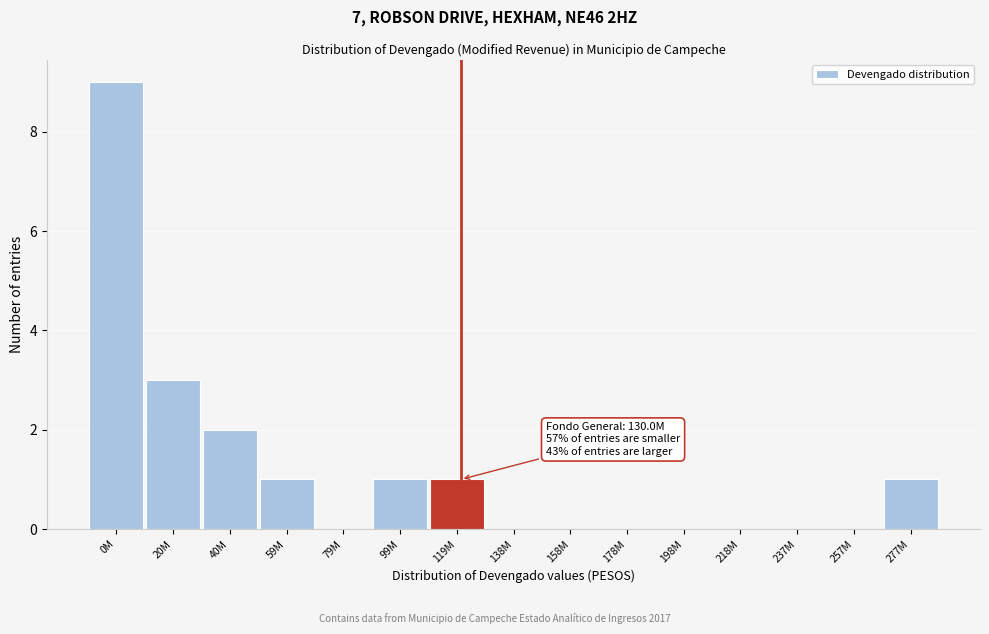

Reading right to left, what are all the values shown in this chart?

277M=1	257M=0	237M=0	218M=0	198M=0	178M=0	158M=0	138M=0	119M=1	99M=1	79M=0	59M=1	40M=2	20M=3	0M=9